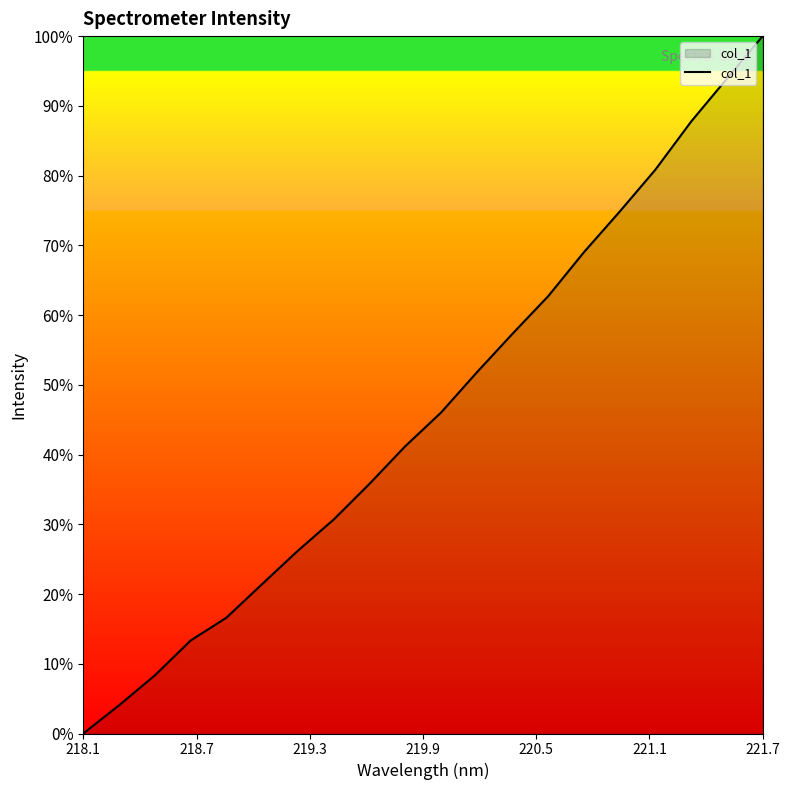

What is the maximum value shown in the chart?

100.0